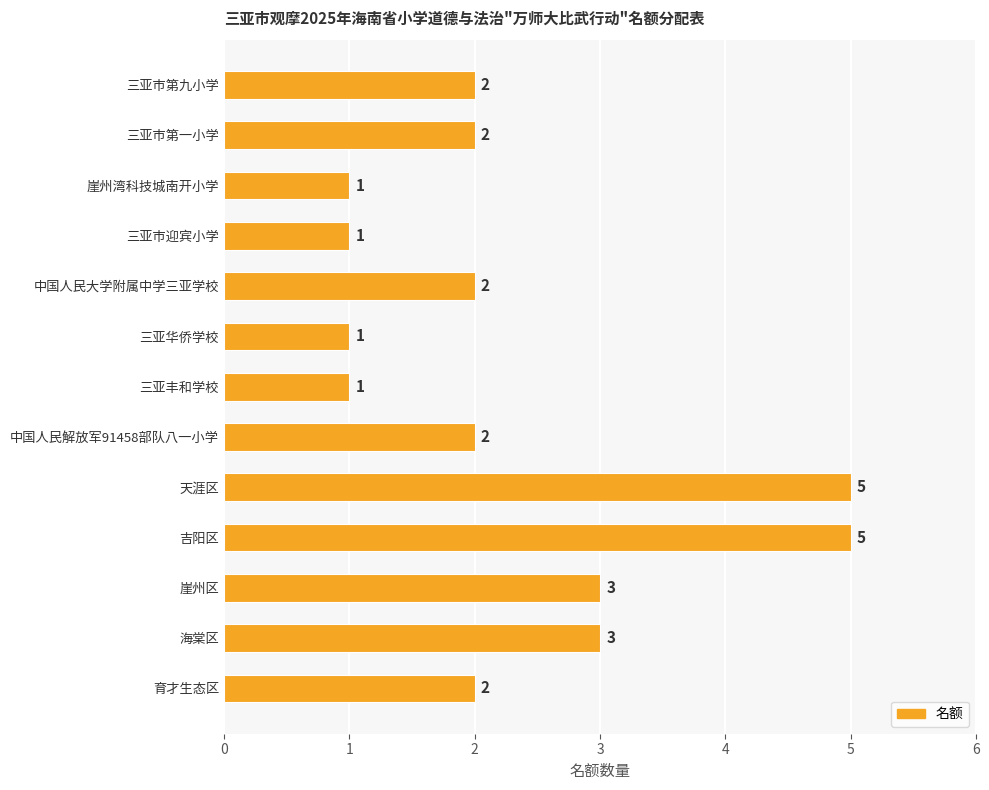

Approximately how many times larger is the value at 中国人民解放军91458部队八一小学 compared to 崖州区?

0.7